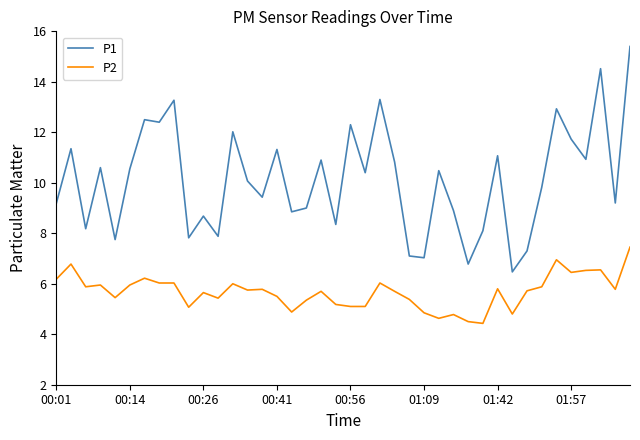

What is the maximum value shown in the chart?

15.4